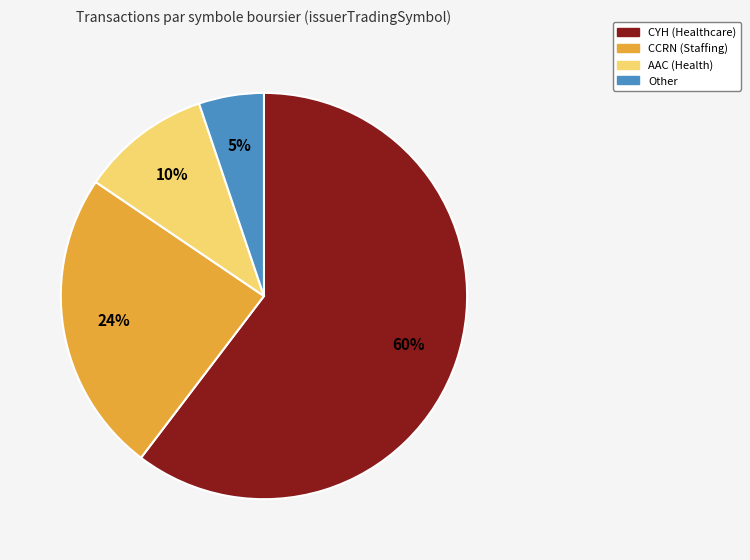

Is there a majority slice in this chart?

Yes